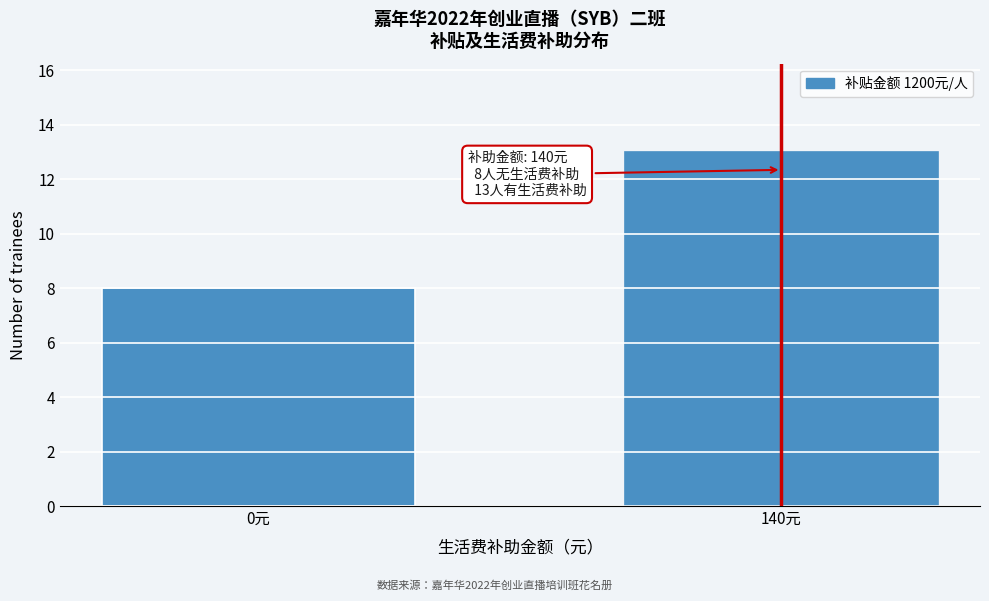

Reading right to left, extract all data points from this chart.

140元=13	0元=8